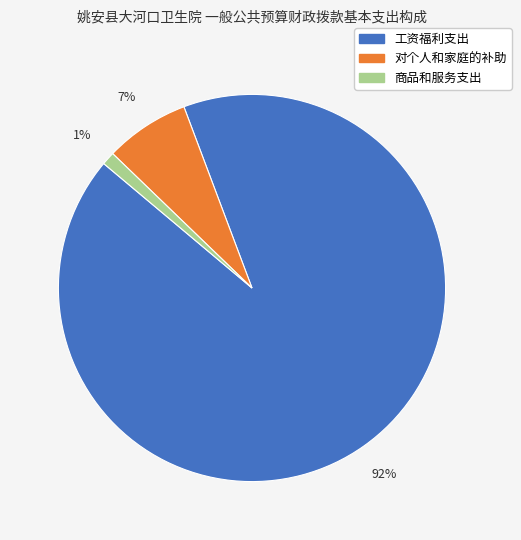

To the nearest percent, what portion does 对个人和家庭的补助 represent?

7%